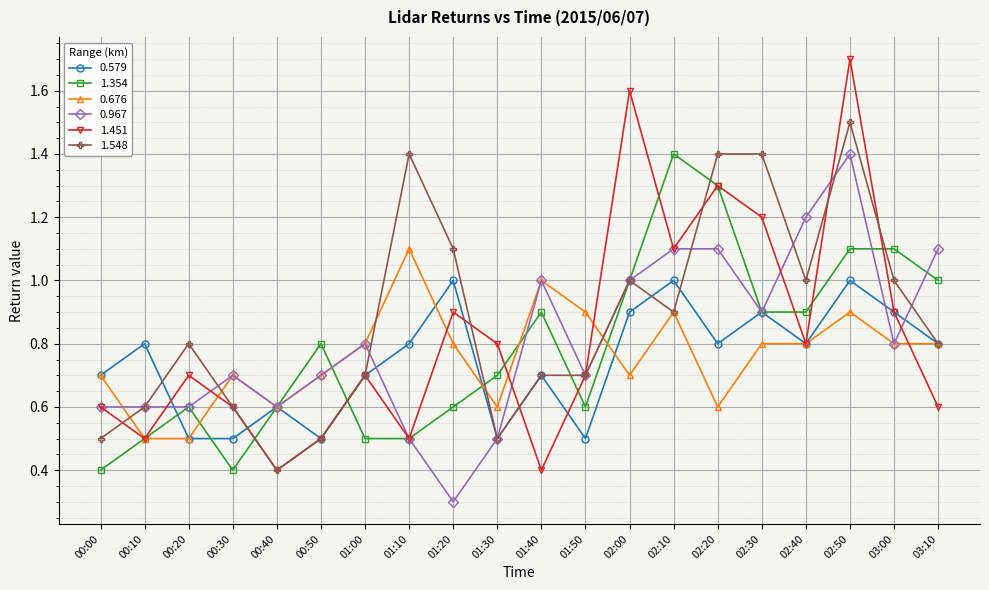

At which category does the chart reach its minimum across all series?

01:20